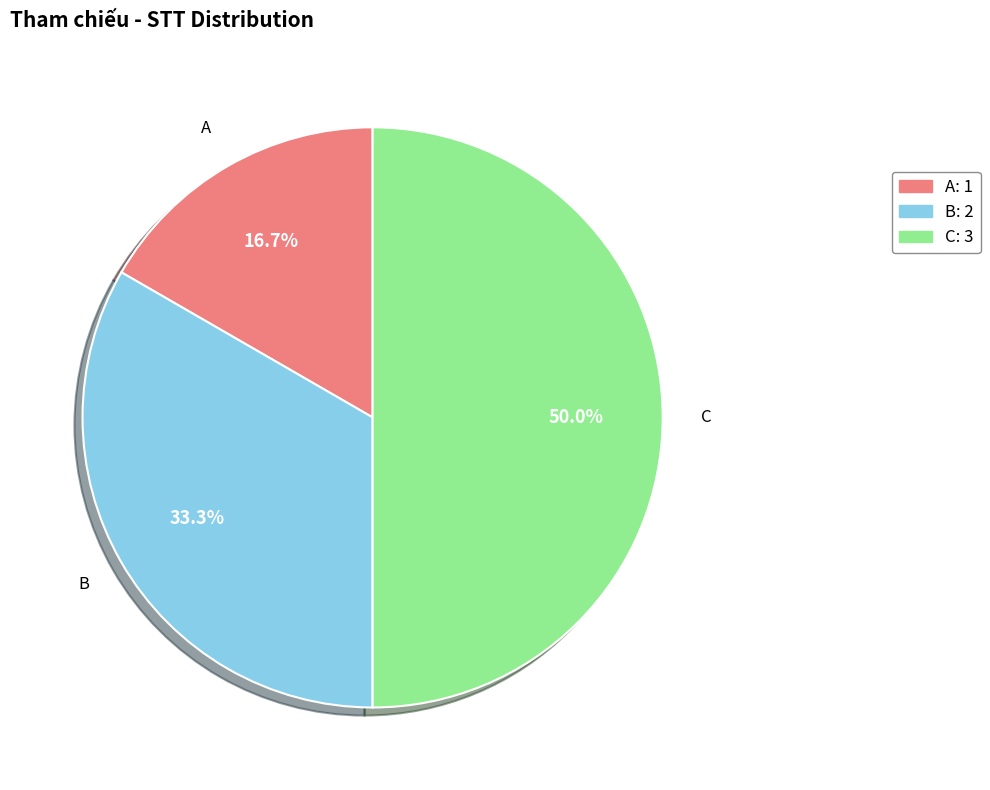

Count the number of slices in the pie.

3